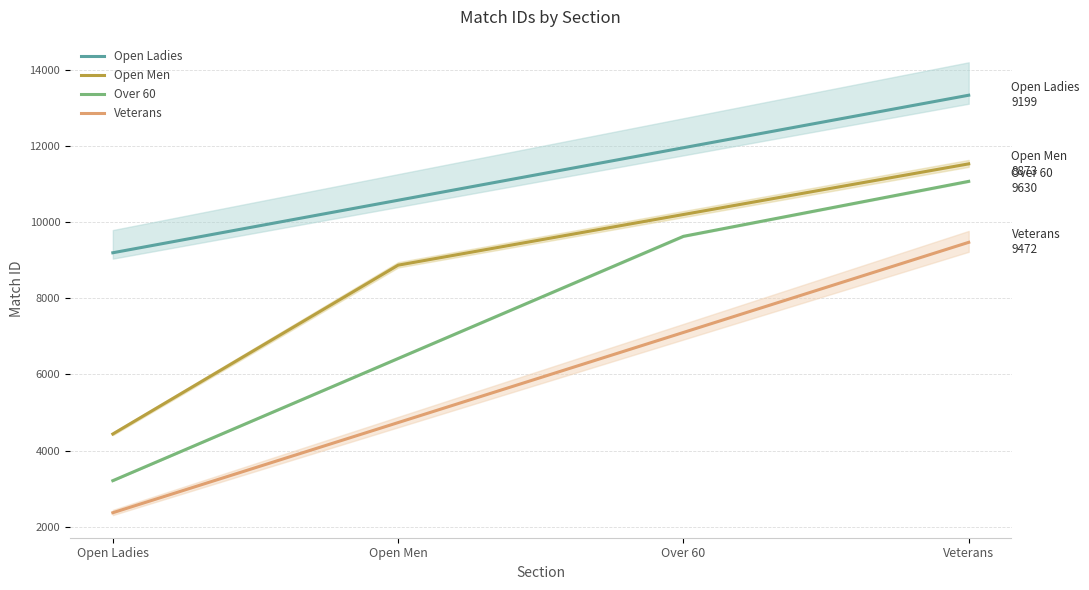

Reading left to right, extract all data points from this chart.

Open Ladies: Open Ladies=9198.6	Open Men=10578.4	Over 60=11958.1	Veterans=13337.9
Open Men: Open Ladies=4436.3	Open Men=8872.6	Over 60=10203.5	Veterans=11534.4
Over 60: Open Ladies=3210.1	Open Men=6420.2	Over 60=9630.2	Veterans=11074.8
Veterans: Open Ladies=2368.1	Open Men=4736.2	Over 60=7104.4	Veterans=9472.5